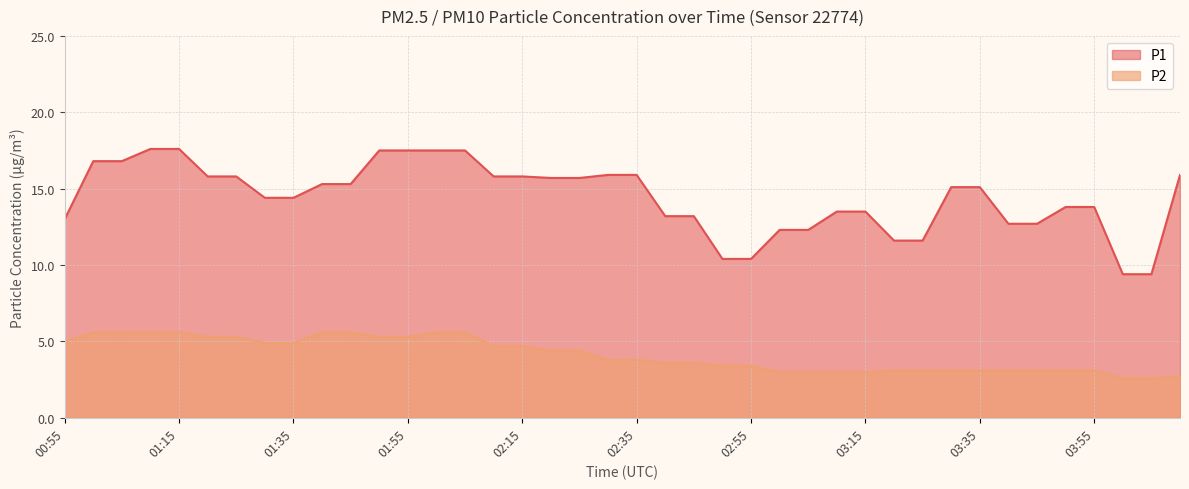

What is the difference between the highest and lowest values at 03:55?

10.7